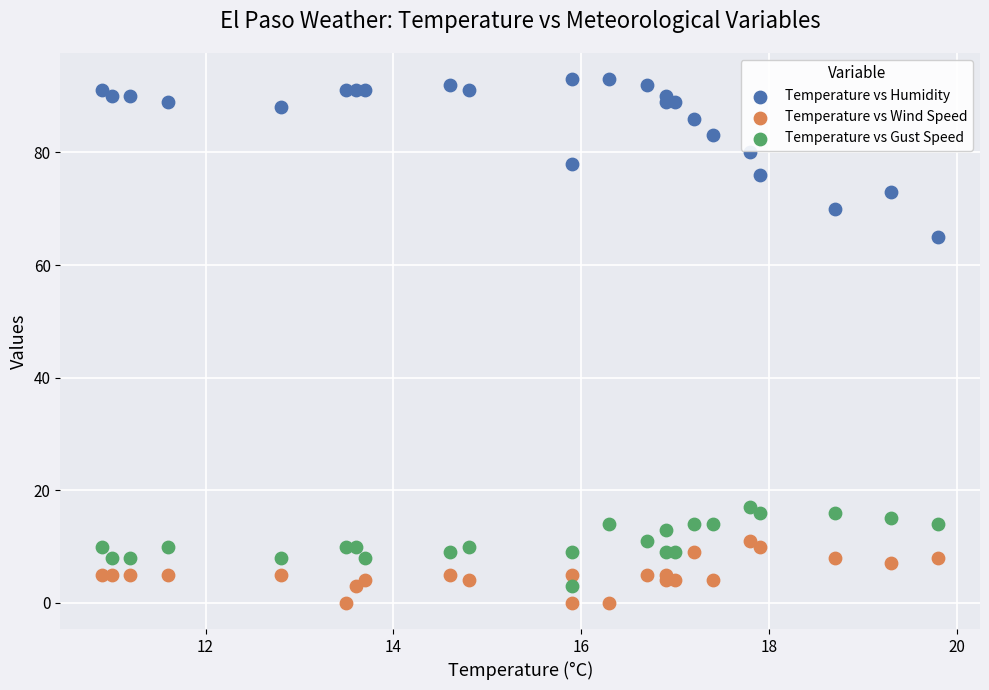

Which series has the largest Y range (max minus min)?

Temperature vs Humidity